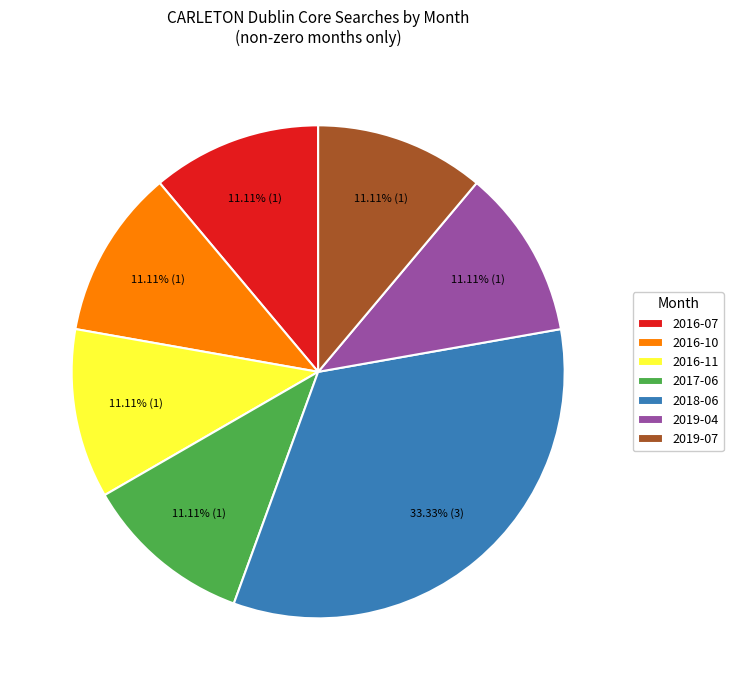

What percentage do 2017-06 and 2016-10 together represent?

22.2%